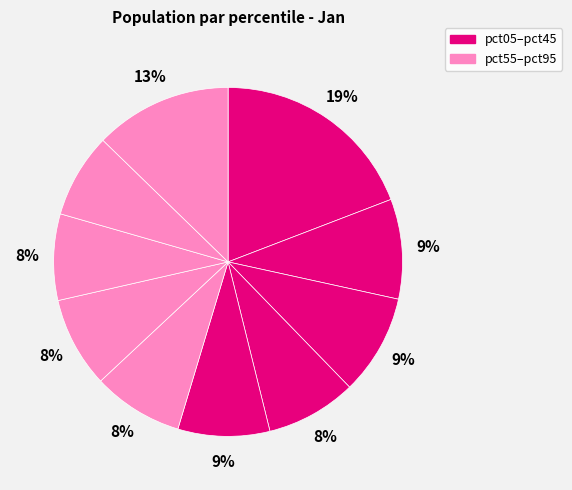

How many slices are in this pie chart?

10